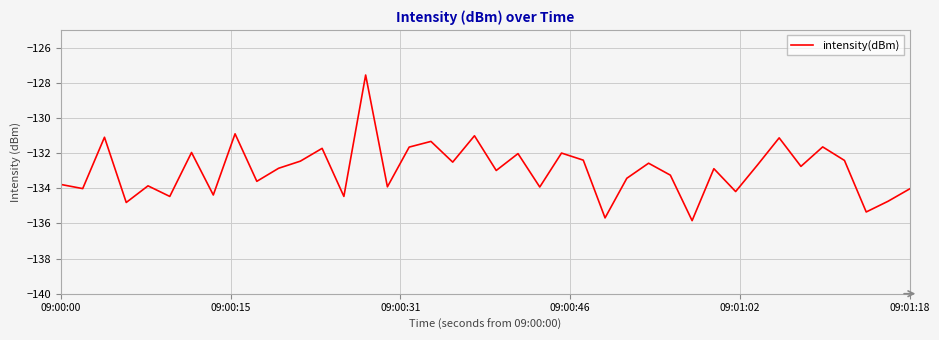

What is the difference between the maximum and minimum values?

8.3